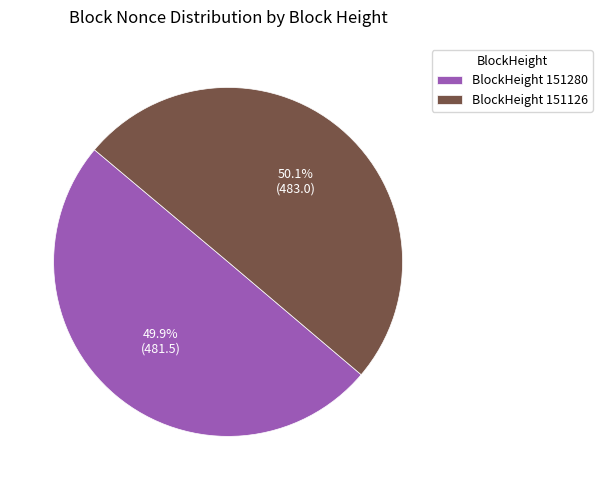

What is the ratio of the value at BlockHeight 151280 to the value at BlockHeight 151126?

1.0